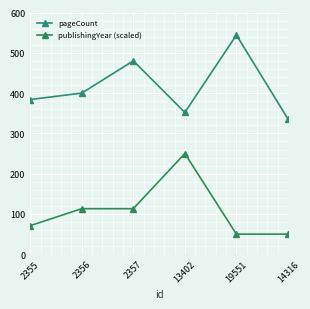

Which has a higher value, 2357 or 13402?

2357